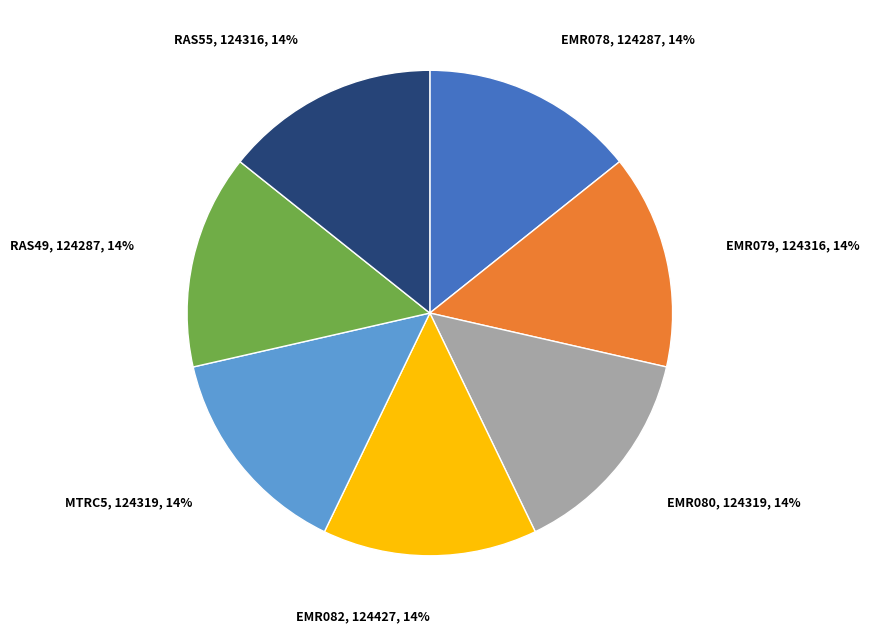

Is there any slice that represents more than half of the pie?

No